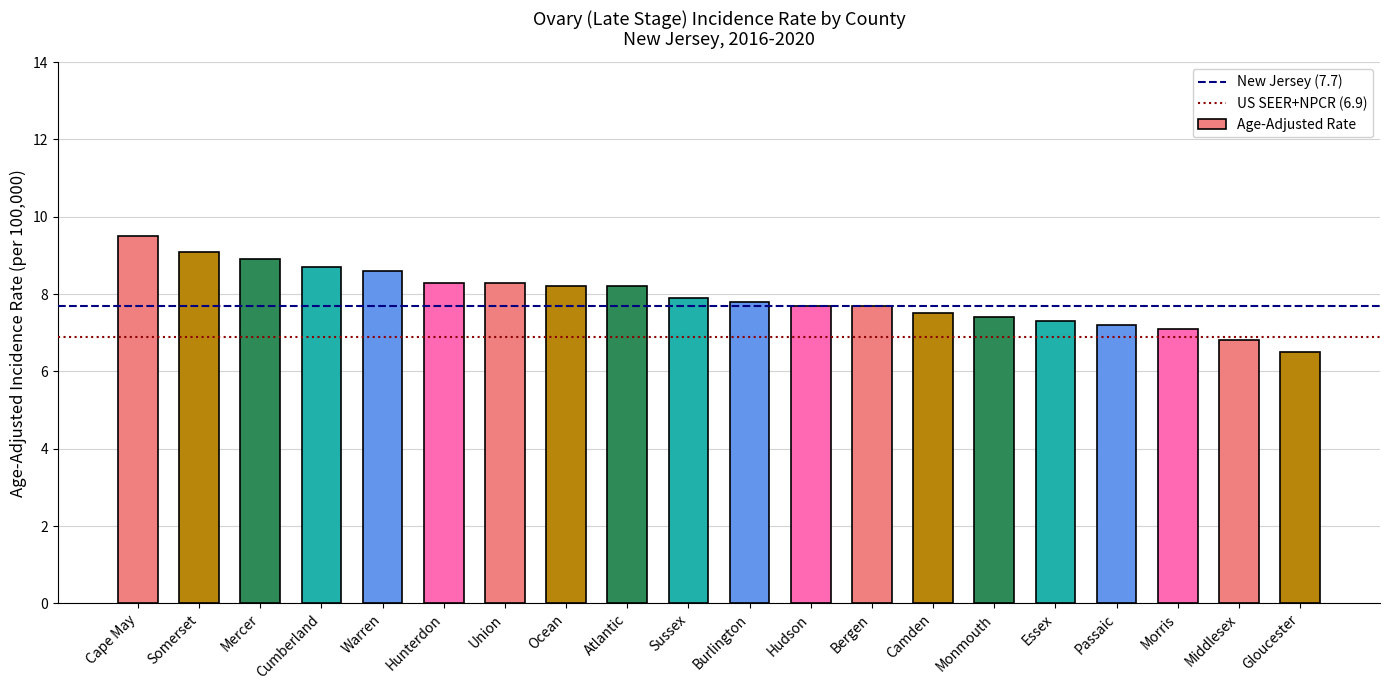

What is the label of the 20th bar from the right?

Cape May